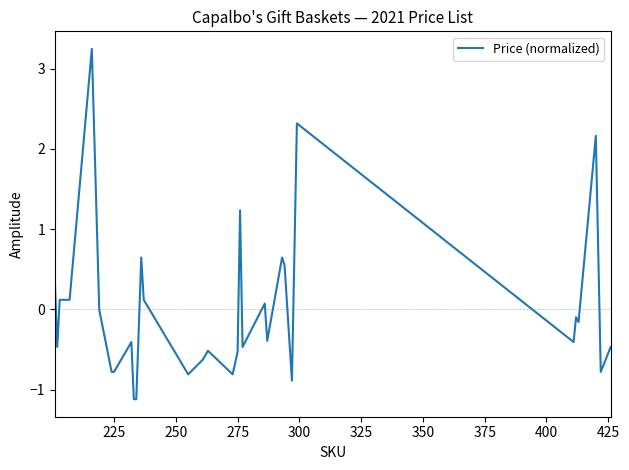

What is the greatest value displayed?

3.2